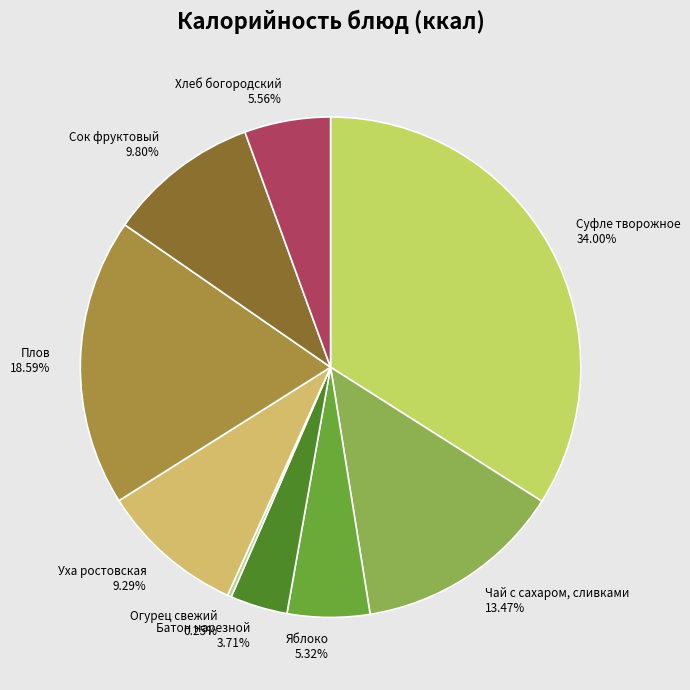

Is the sum of Плов 18.59% and Сок фруктовый 9.80% greater than half?

No